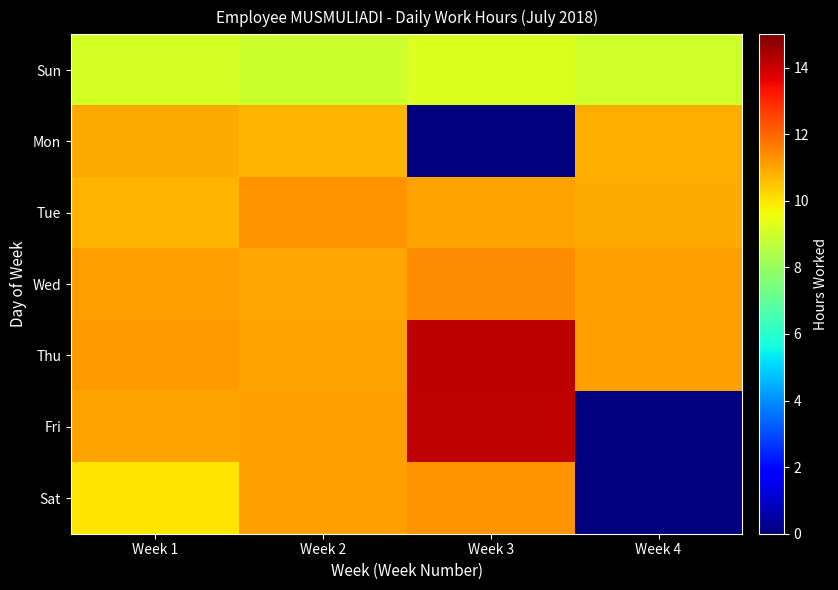

Reading right to left, what are all the values shown in this chart?

Sun: Week 4=9.0	Week 3=9.2	Week 2=8.9	Week 1=9.1
Mon: Week 4=10.9	Week 3=0.0	Week 2=10.8	Week 1=10.9
Tue: Week 4=10.9	Week 3=11.1	Week 2=11.3	Week 1=10.8
Wed: Week 4=11.1	Week 3=11.4	Week 2=11.0	Week 1=11.1
Thu: Week 4=11.1	Week 3=14.2	Week 2=11.0	Week 1=11.2
Fri: Week 4=0.0	Week 3=14.1	Week 2=11.1	Week 1=11.1
Sat: Week 4=0.0	Week 3=11.3	Week 2=11.1	Week 1=10.0